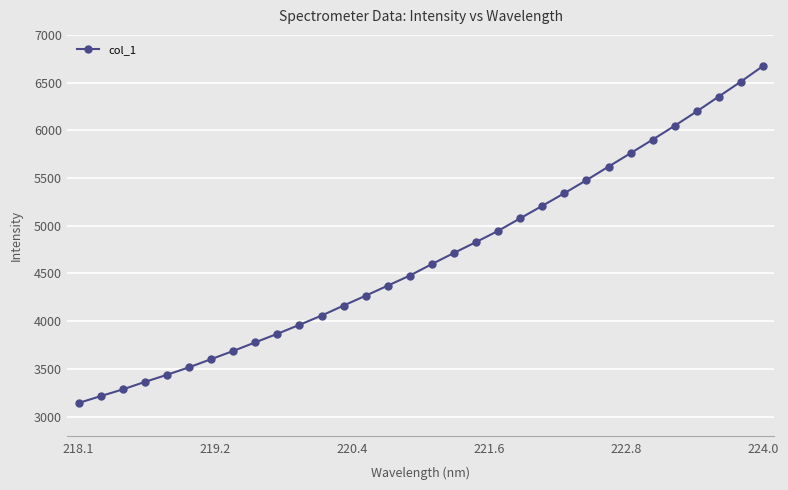

What is the value of the 1st point from the left?

3142.4